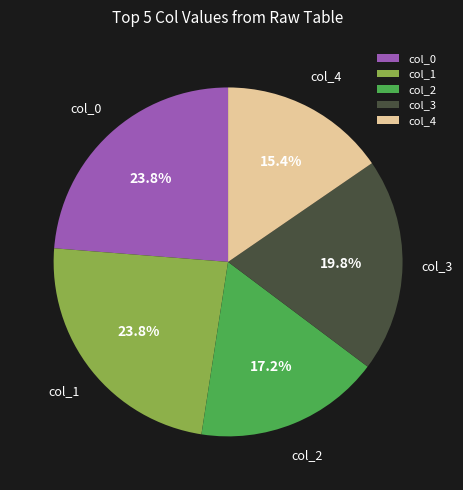

Approximately how many times larger is the value at col_0 compared to col_2?

1.4